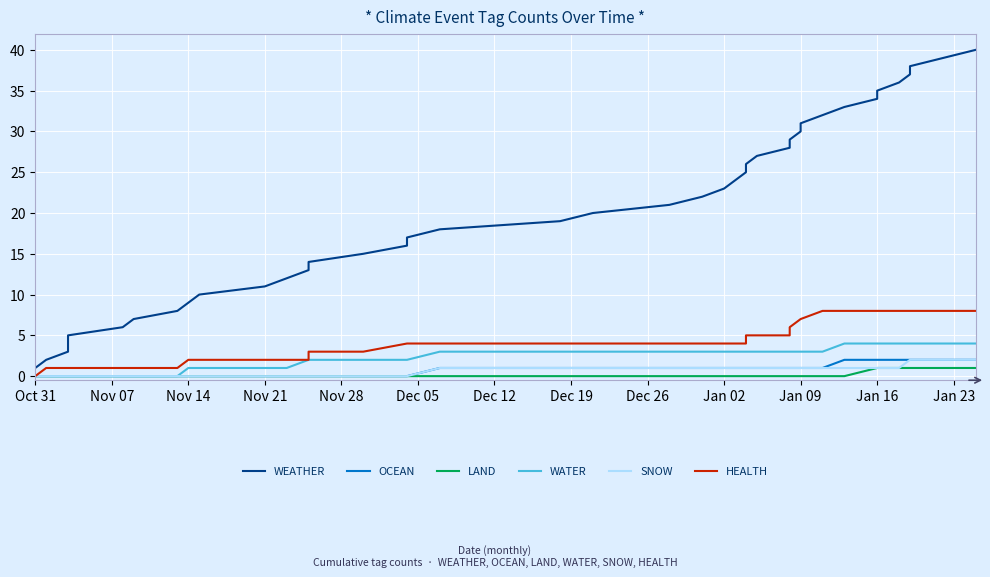

What value does the OCEAN series have at Jan 09?

1